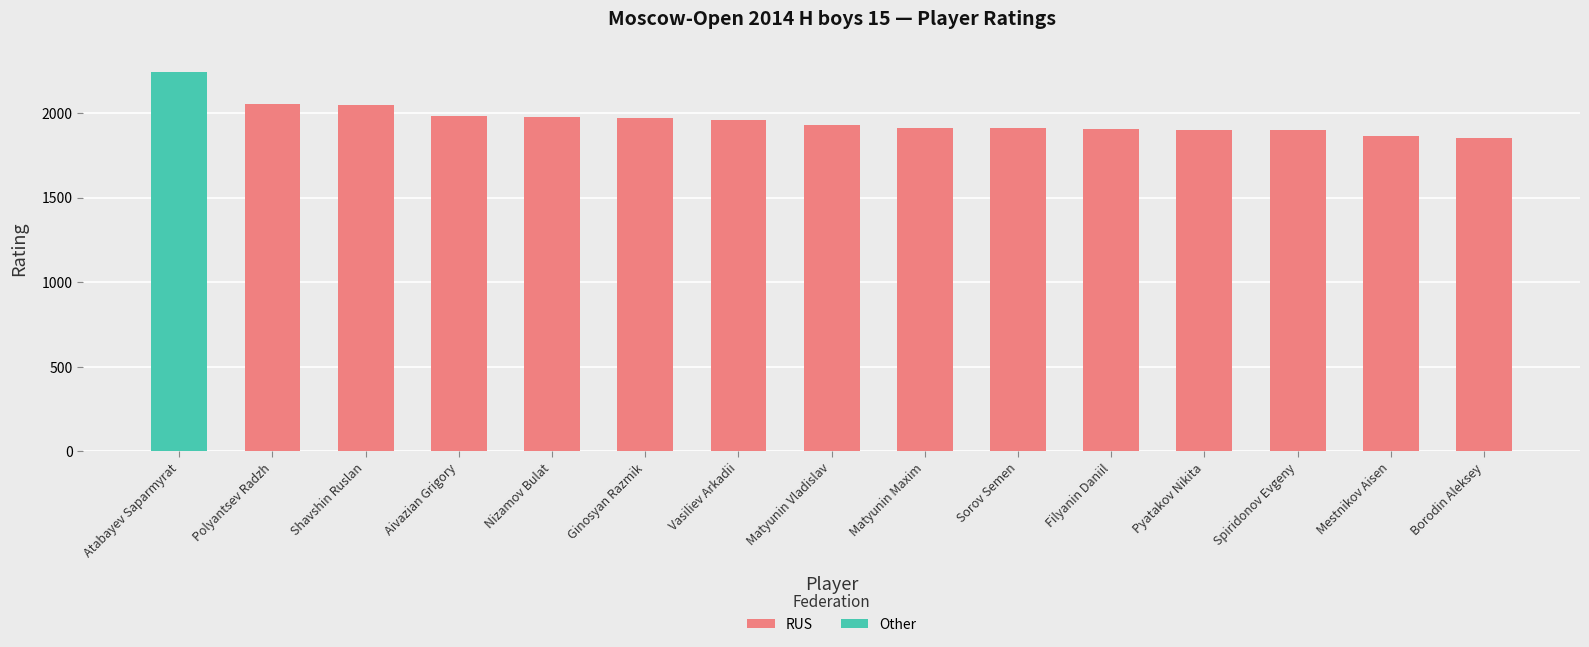

Reading left to right, what are all the values shown in this chart?

Atabayev Saparmyrat=2244	Polyantsev Radzh=2055	Shavshin Ruslan=2046	Aivazian Grigory=1981	Nizamov Bulat=1976	Ginosyan Razmik=1972	Vasiliev Arkadii=1959	Matyunin Vladislav=1929	Matyunin Maxim=1909	Sorov Semen=1909	Filyanin Daniil=1907	Pyatakov Nikita=1900	Spiridonov Evgeny=1898	Mestnikov Aisen=1864	Borodin Aleksey=1855